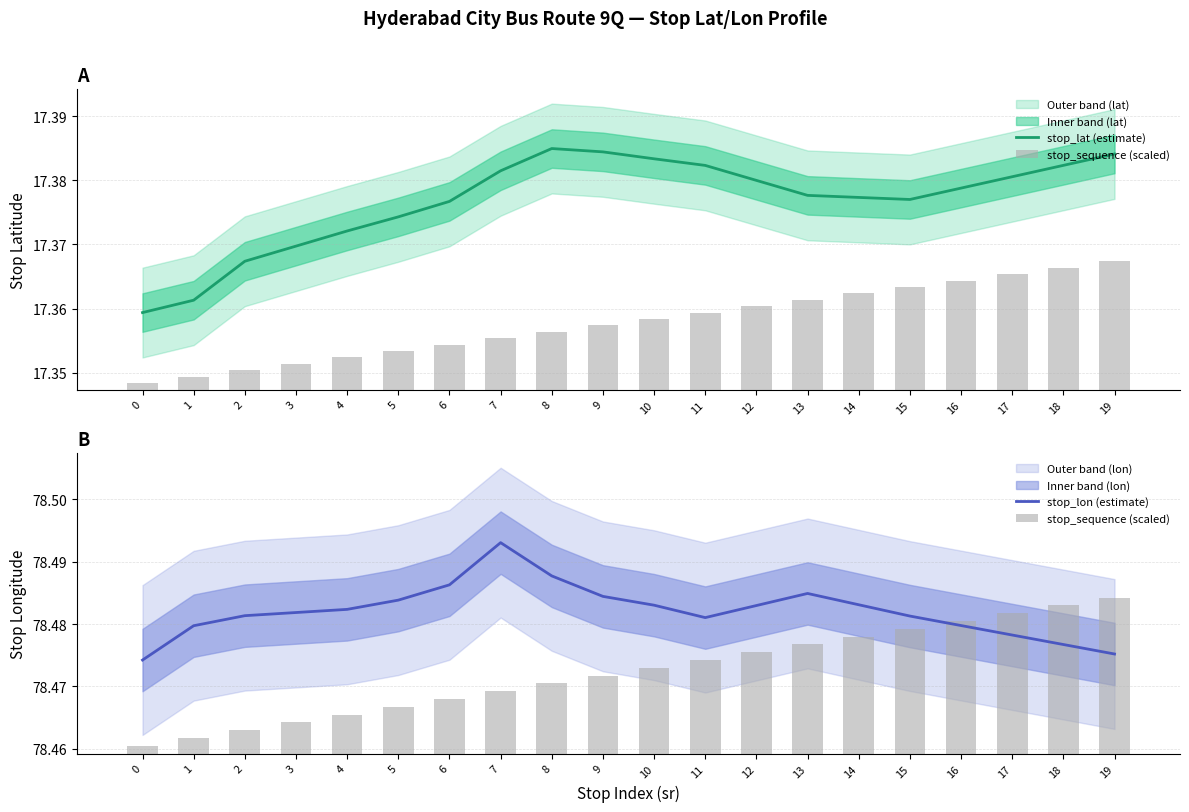

Are the bars grouped side by side (vs. stacked)?

Yes